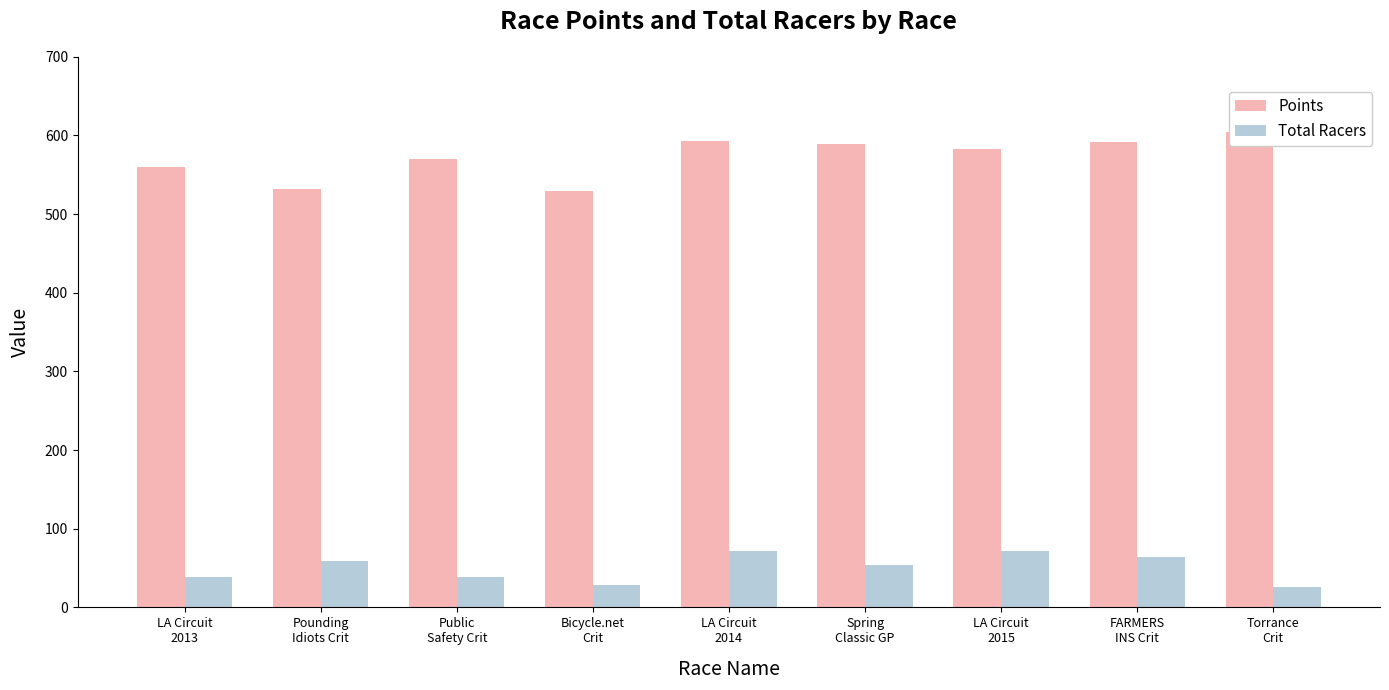

Which series has the widest spread of values?

Points